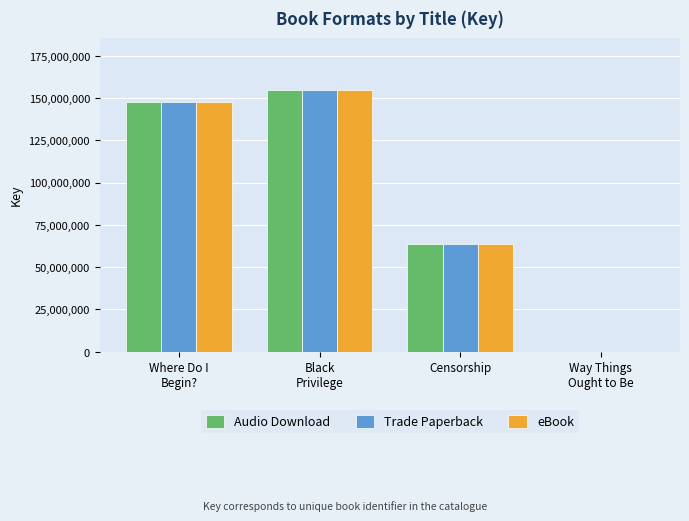

Where is eBook nearest to the value 77394498?

Censorship